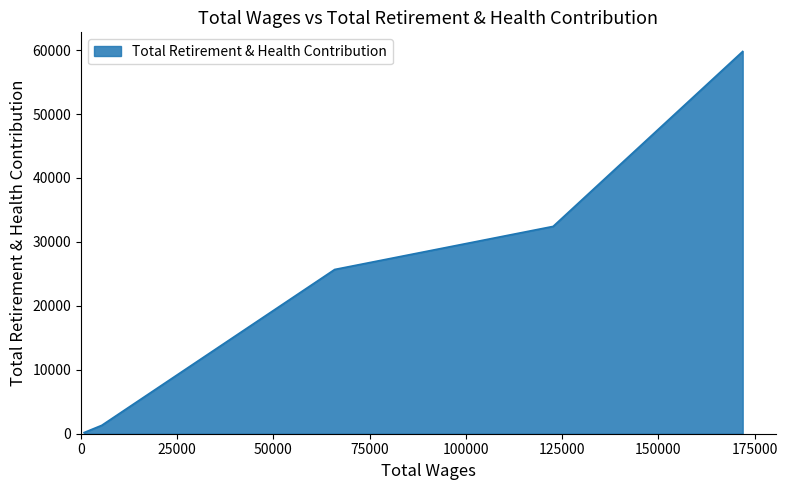

What is the average value?

23882